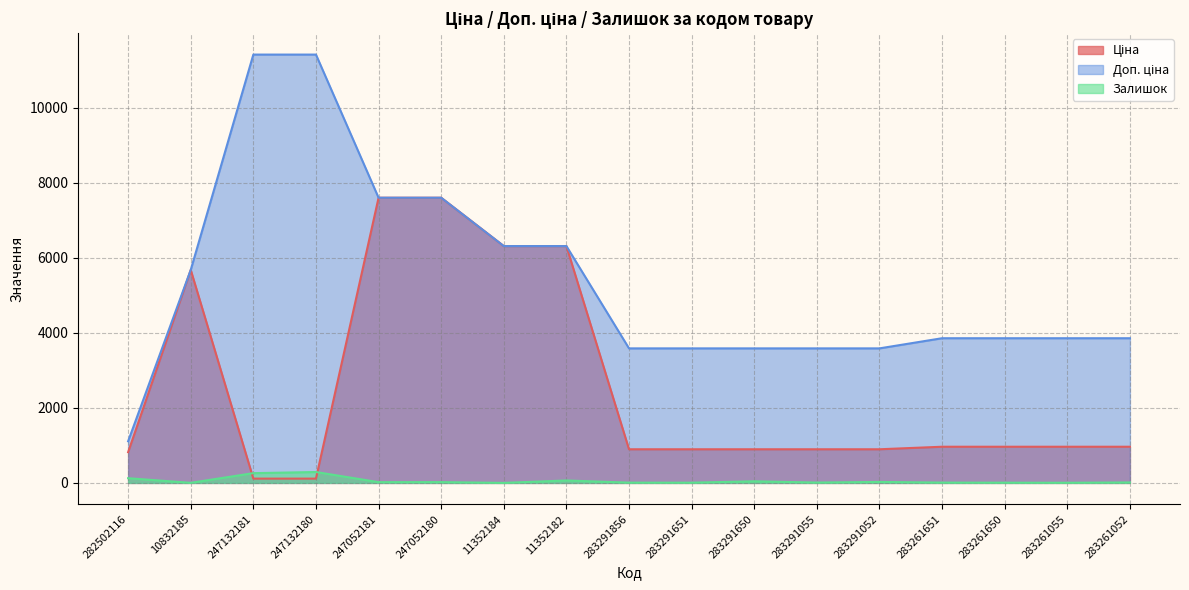

True or false: Доп. ціна has a value of 3583.6 at 283291651.

True